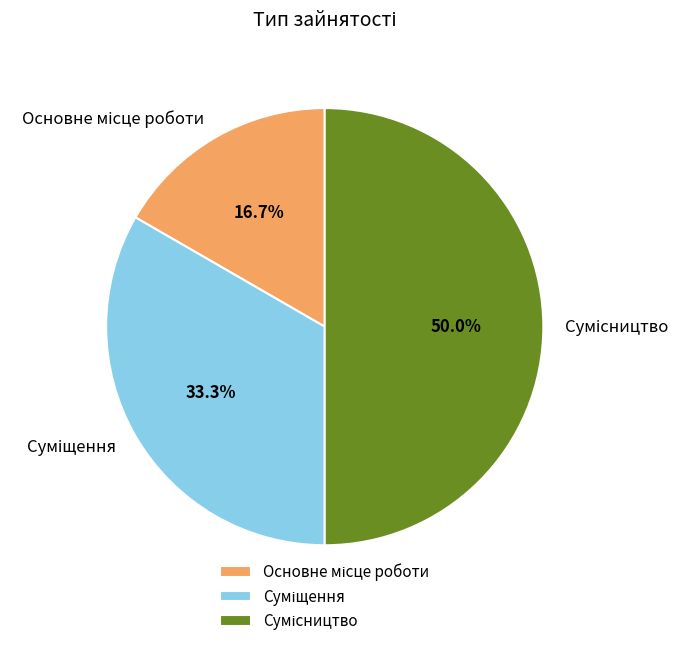

Is there a majority slice in this chart?

No